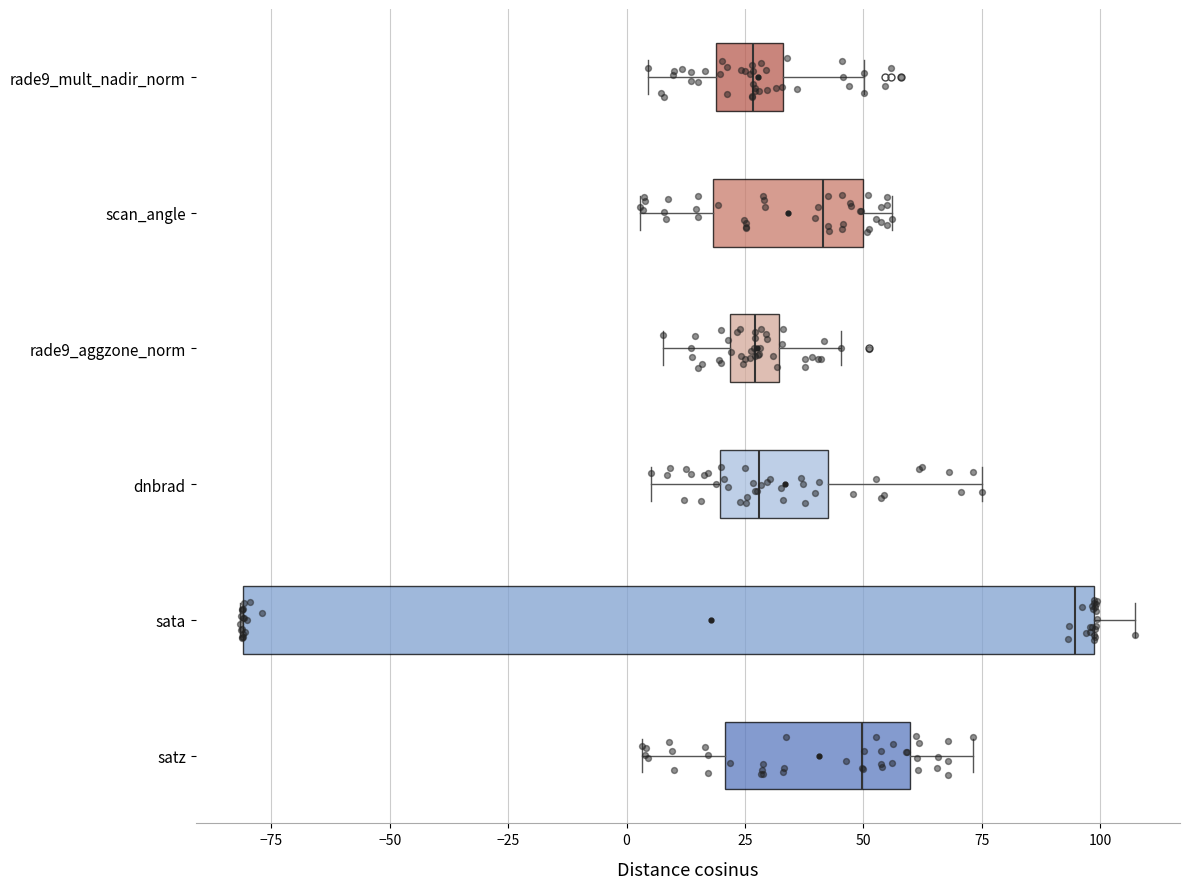

Reading bottom to top, transcribe this box plot: for each box, give where its median line is, the range the box spans, and where its two whiskers end, as read against the x-axis. The values are not printed on the chart, so give them approximately, as read against the axis.

satz: median 50, box 20 to 60, whiskers 5 to 75
sata: median 95, box -80 to 100, whiskers -80 to 105
dnbrad: median 30, box 20 to 40, whiskers 5 to 75
rade9_aggzone_norm: median 25, box 20 to 30, whiskers 10 to 45
scan_angle: median 40, box 20 to 50, whiskers 5 to 55
rade9_mult_nadir_norm: median 25, box 20 to 35, whiskers 5 to 50